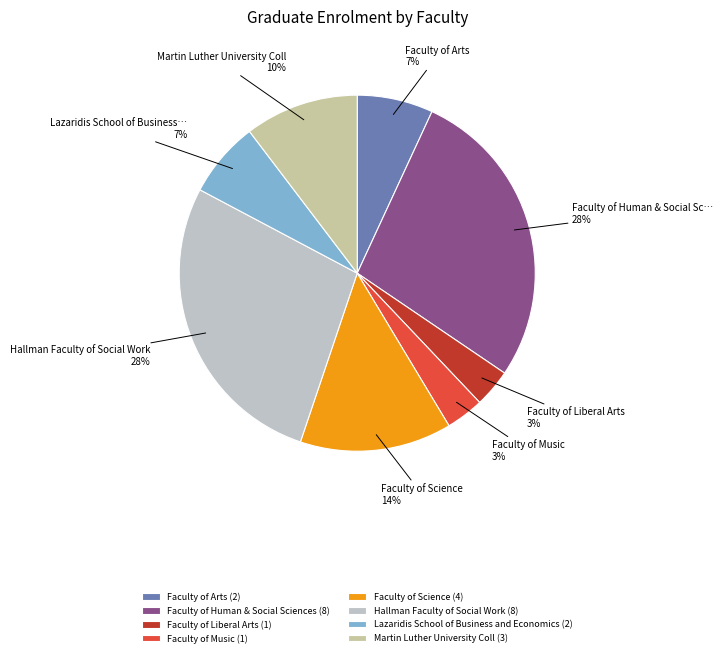

True or false: Faculty of Human & Social Sciences (8) accounts for 28% of the total.

True